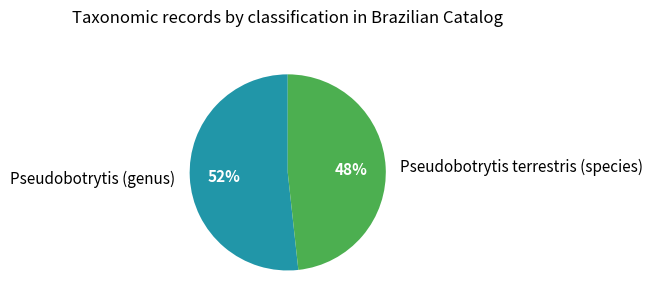

To the nearest percent, what is the combined percentage of Pseudobotrytis terrestris (species) and Pseudobotrytis (genus)?

100%